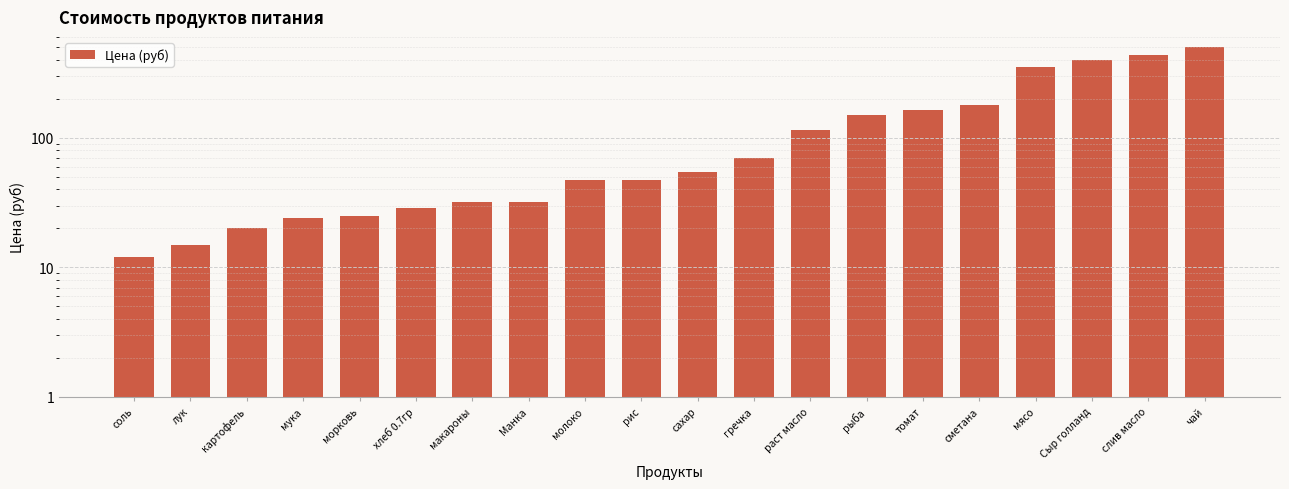

The chart shows a value of 47.0 at рис. True or false?

True